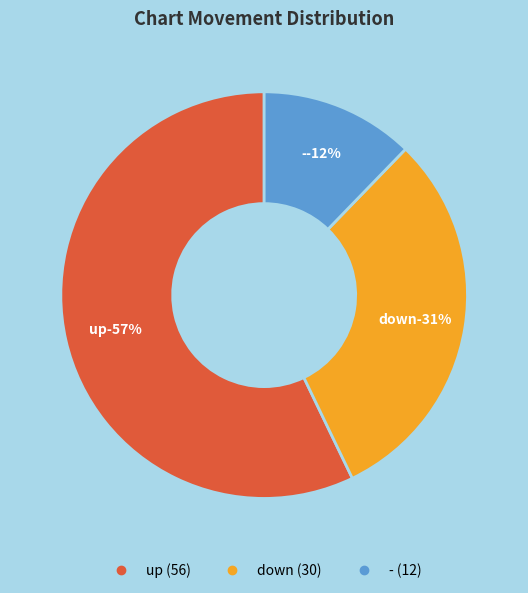

What percentage is NOT represented by down?

69.4%